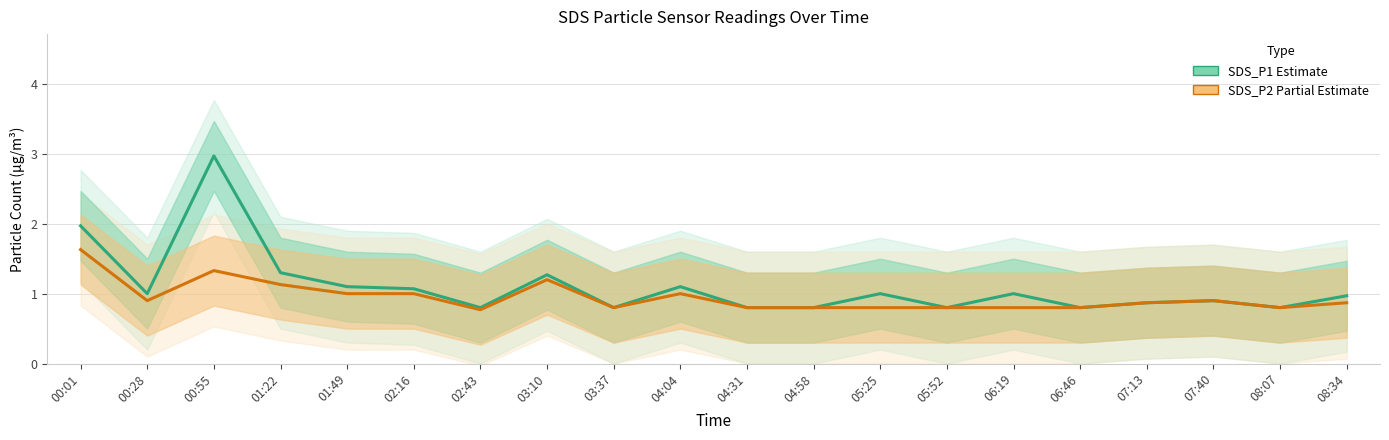

What is the spread (max minus min) of values at 00:01?

0.3